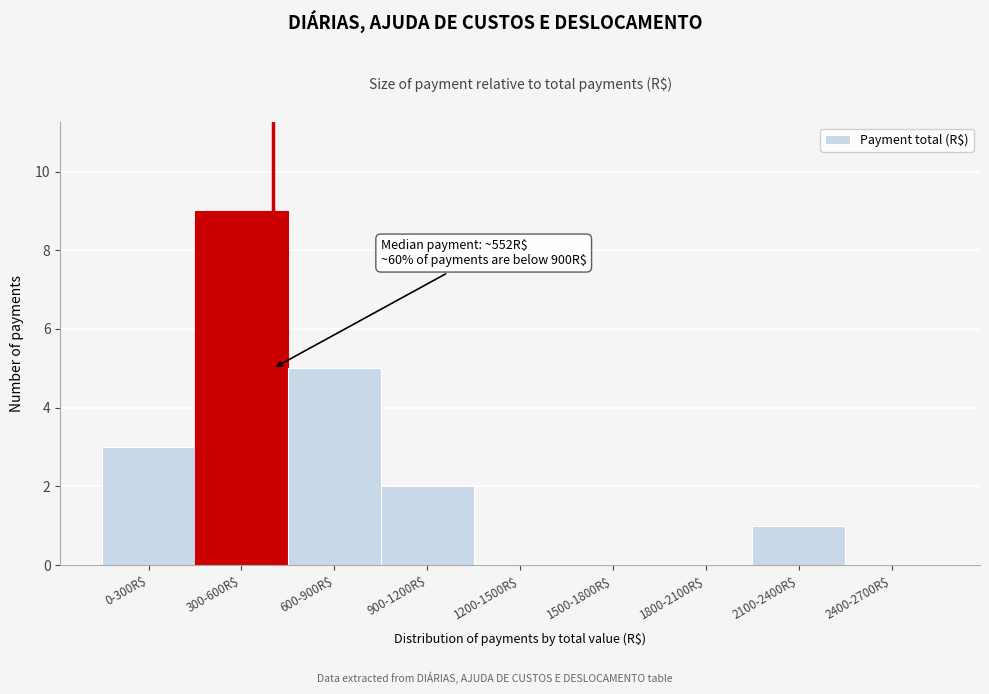

The chart shows a value of 1 at 900-1200R$. True or false?

False